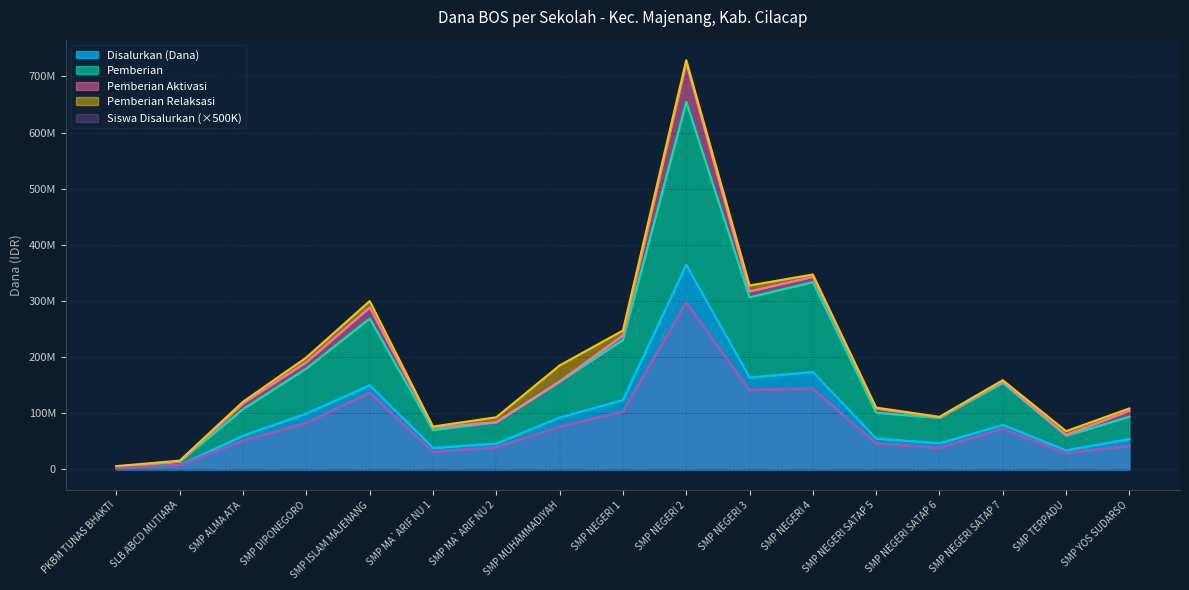

What is the label of the 16th point from the right?

SLB ABCD MUTIARA